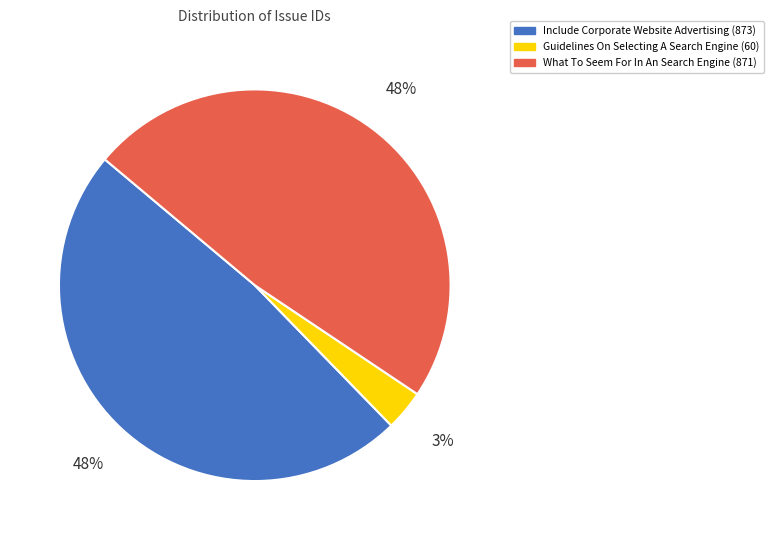

Do Include Corporate Website Advertising and What To Seem For In An Search Engine together represent more than half of the pie?

Yes